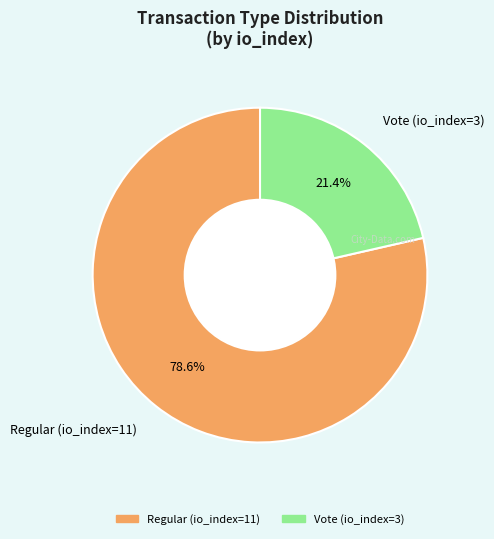

The Regular (io_index=11) slice represents 79% of the pie. True or false?

True